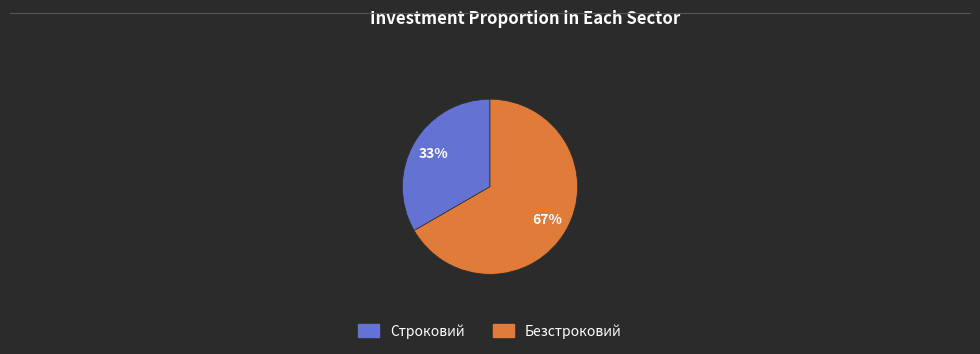

Which slice is the largest?

Безстроковий